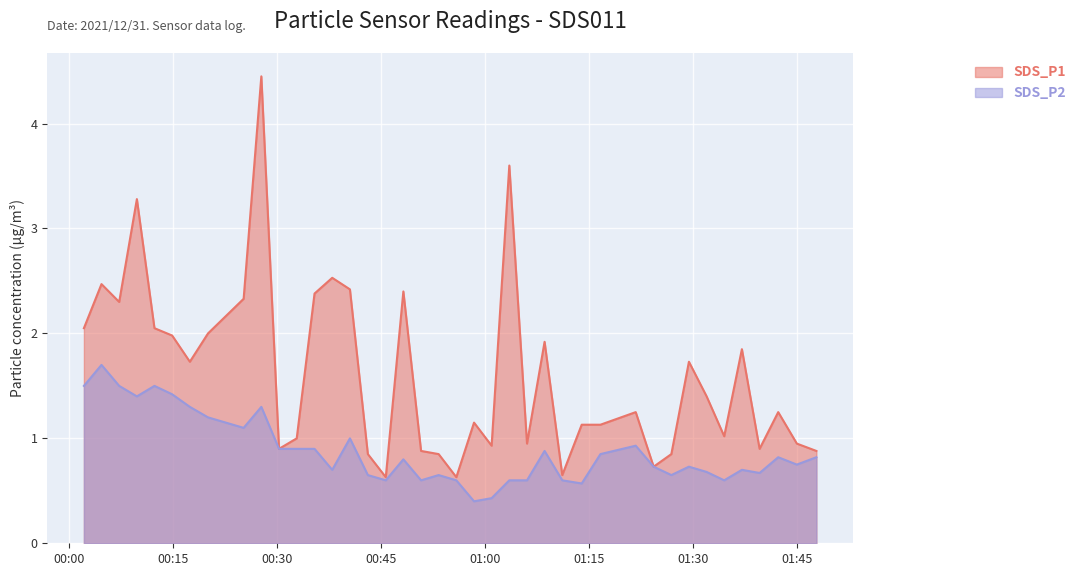

How many lines are shown in the chart?

2